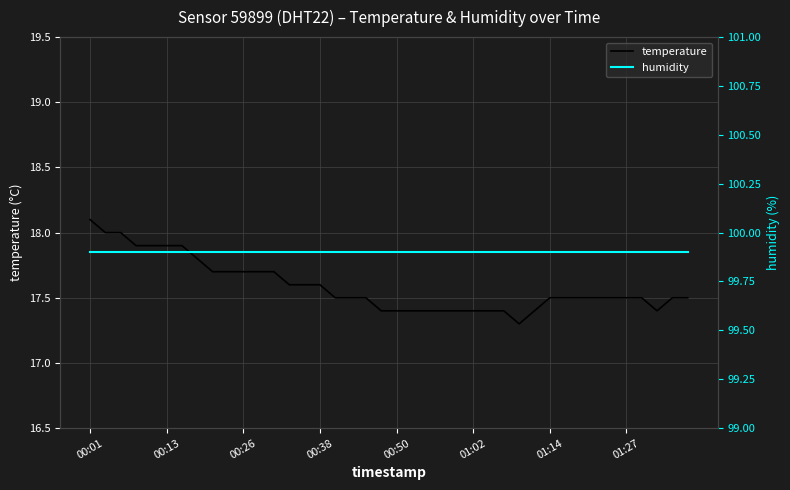

Which category has the highest value in the temperature series?

00:01